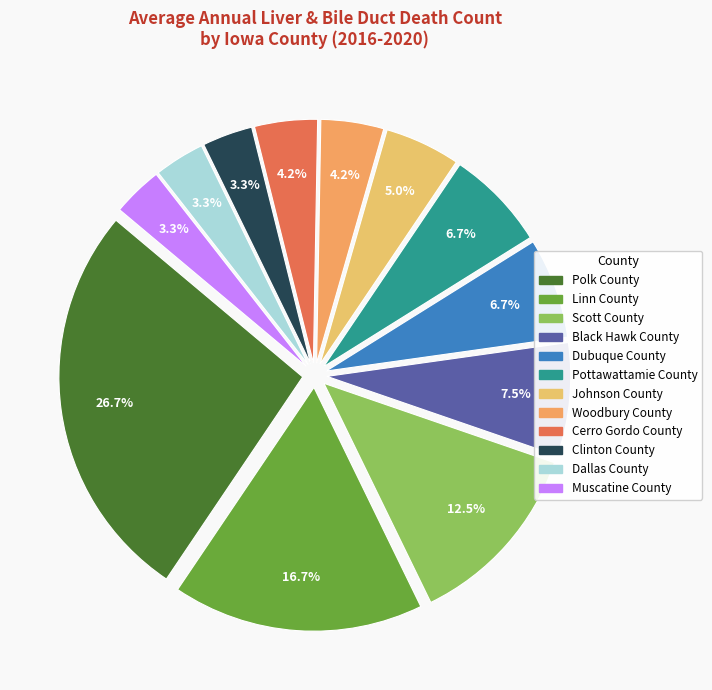

To the nearest percent, what is the combined percentage of Woodbury County and Cerro Gordo County?

8%